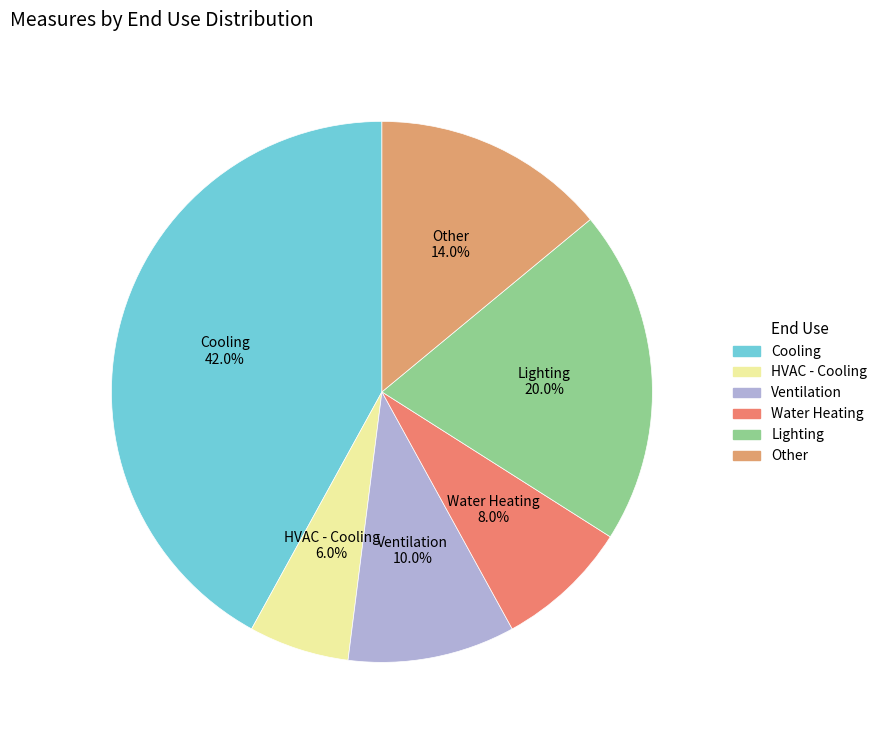

How much of the chart is everything except Ventilation?

90.0%